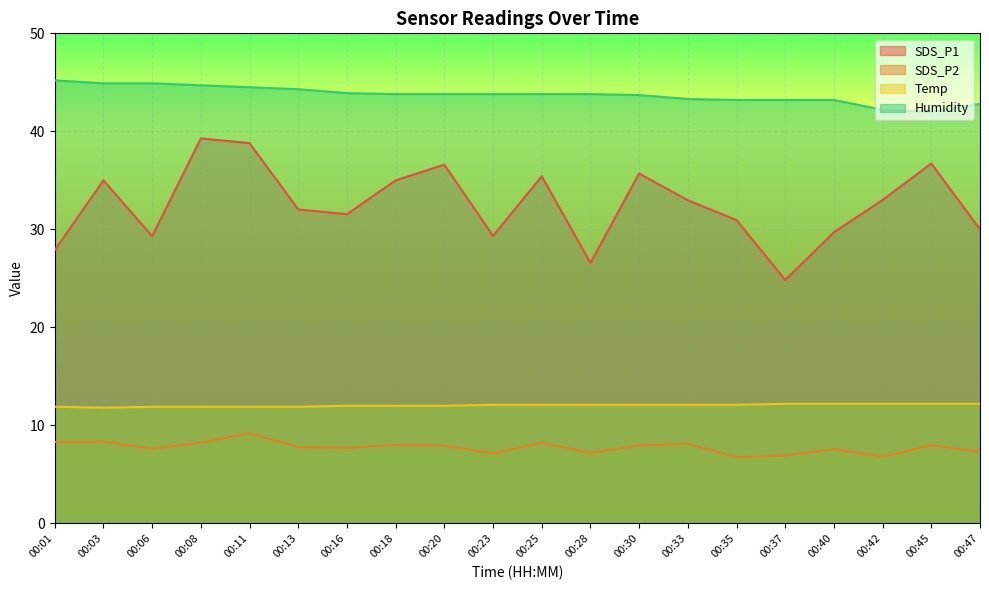

Read the SDS_P1 value at 00:13.

32.0